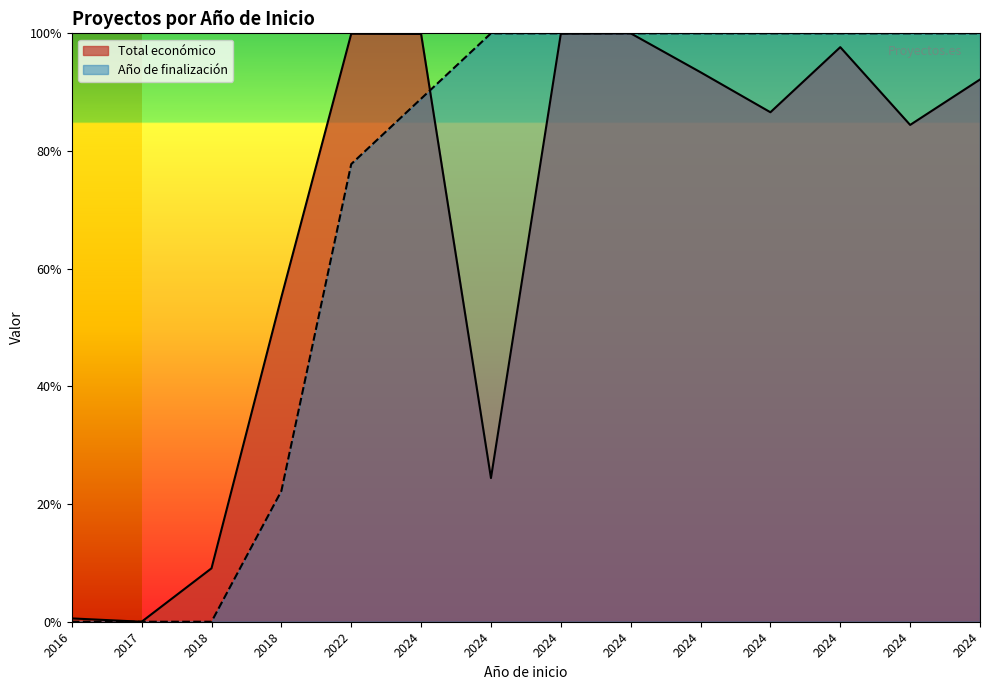

Between 2018 and 2024, which is larger?

2024